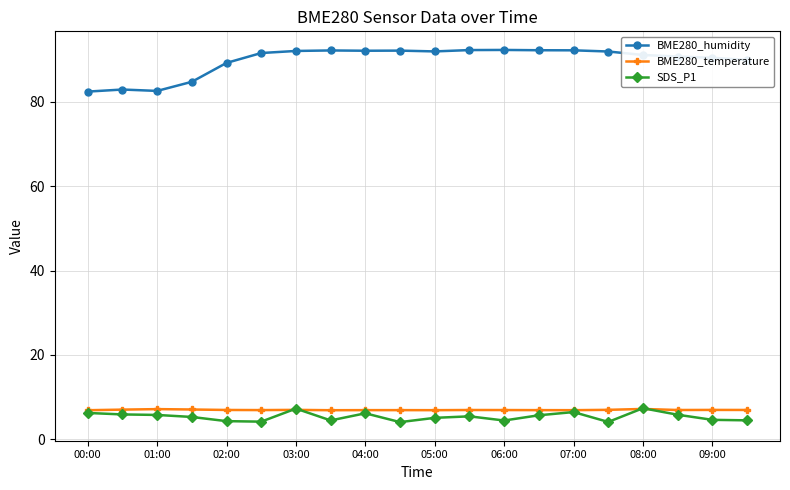

Which series has the widest spread of values?

BME280_humidity